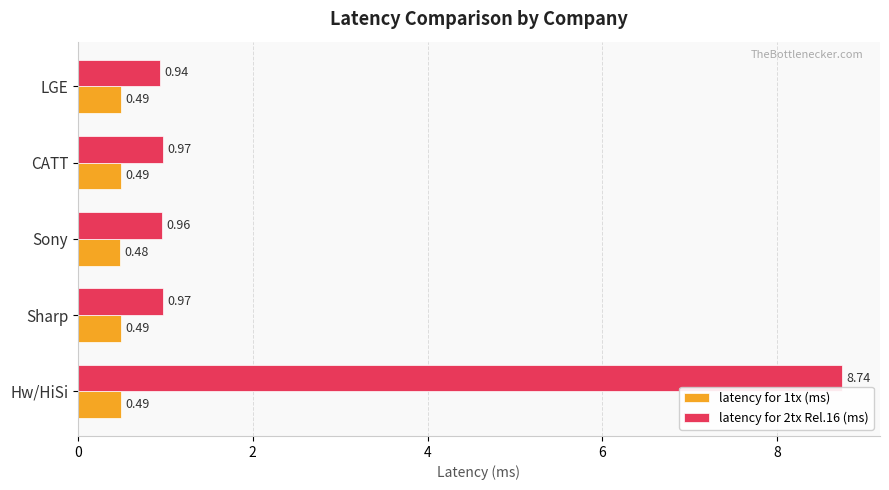

At which label is latency for 1tx (ms) closest to 0?

Sony